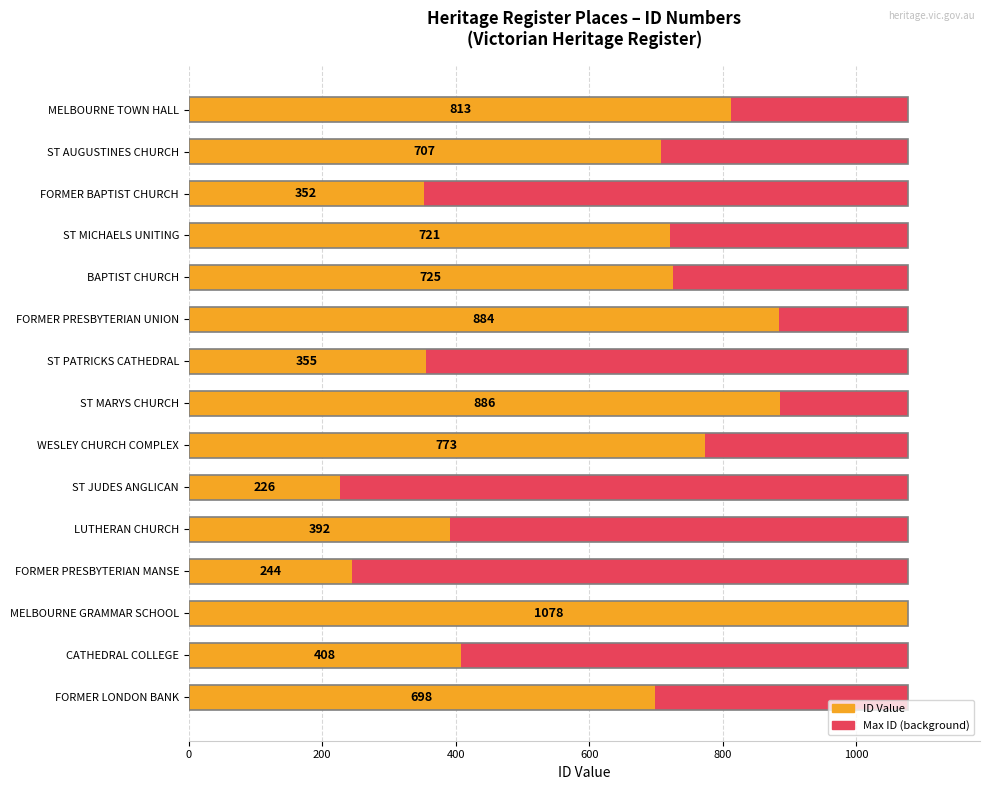

Does the chart contain any negative values?

No